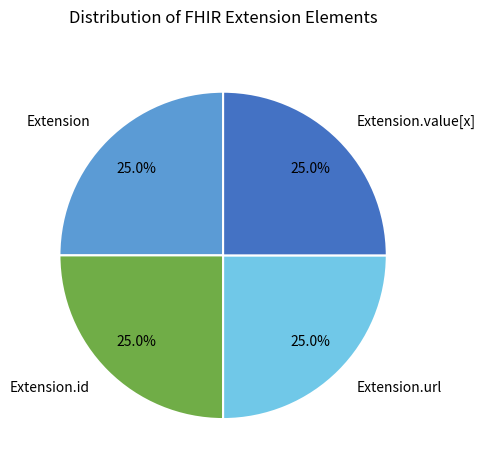

How much of the chart is everything except Extension.url?

75.0%